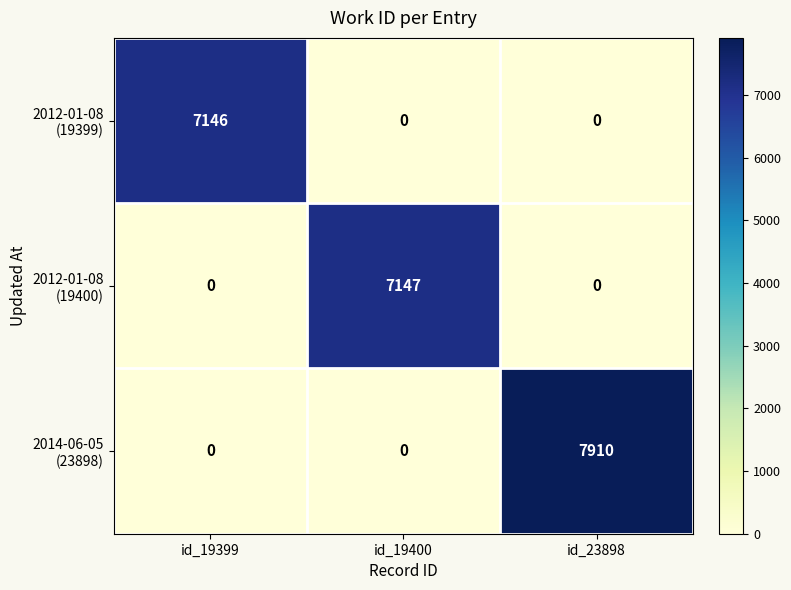

At how many categories does at least one series exceed 619?

3